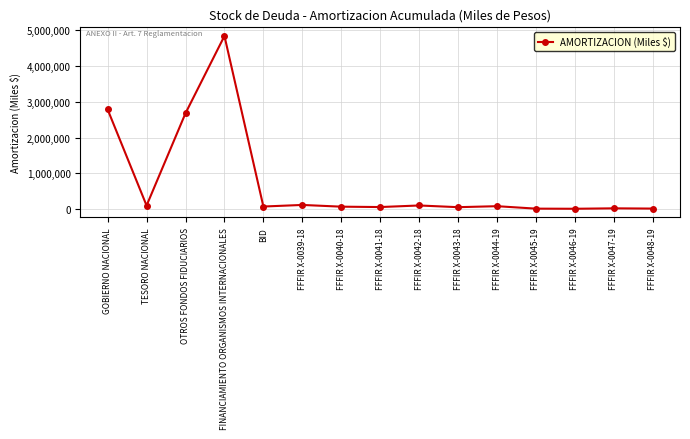

What is the average value?

737478.9